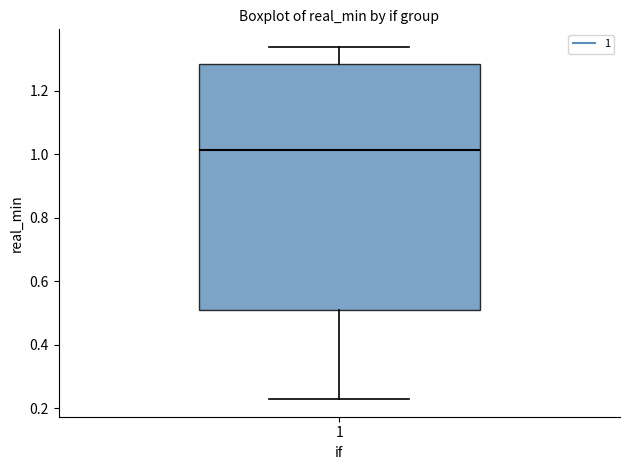

Where is the lower edge of the box at x = 1 on the y-axis? The values are not printed on the chart, so give them approximately, as read against the axis.

0.50